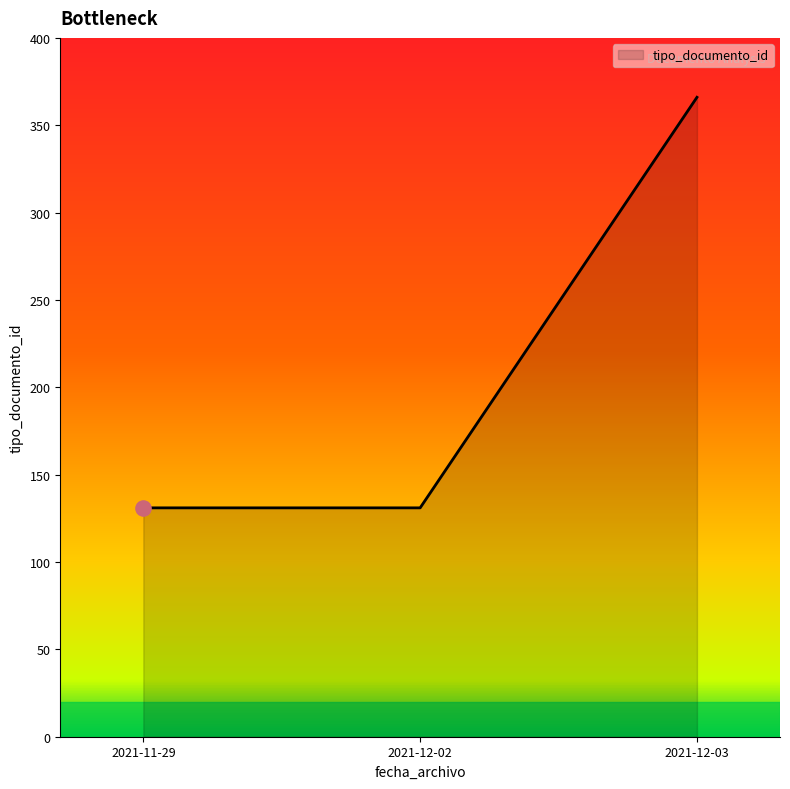

What is the change in value from 2021-11-29 to 2021-12-03?

+235